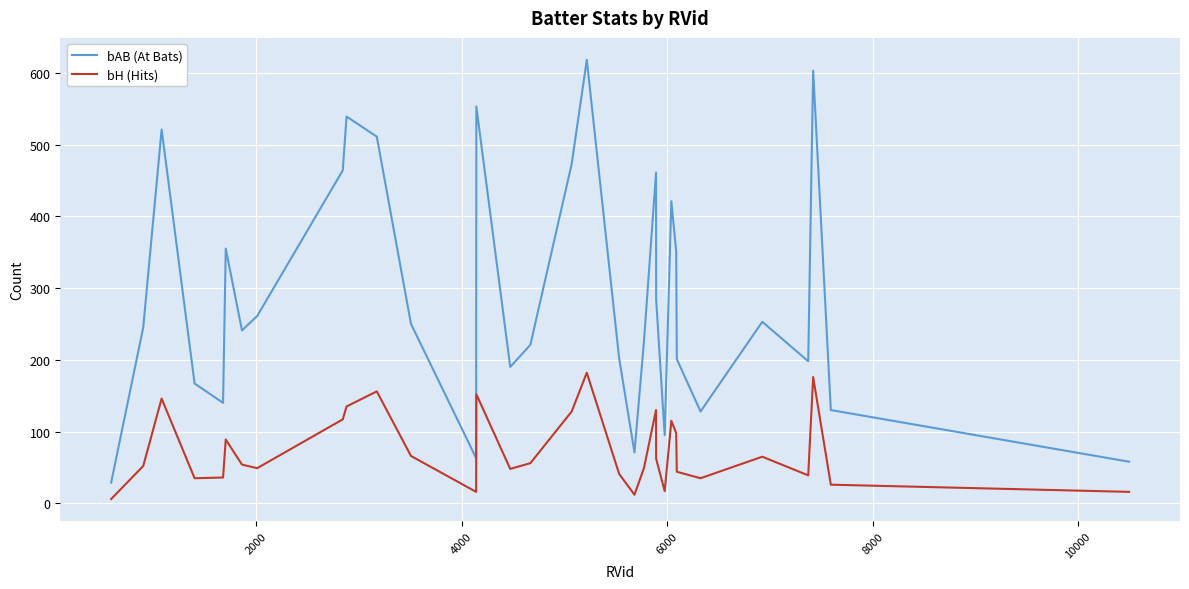

Which series has the largest total across all categories?

bAB (At Bats)